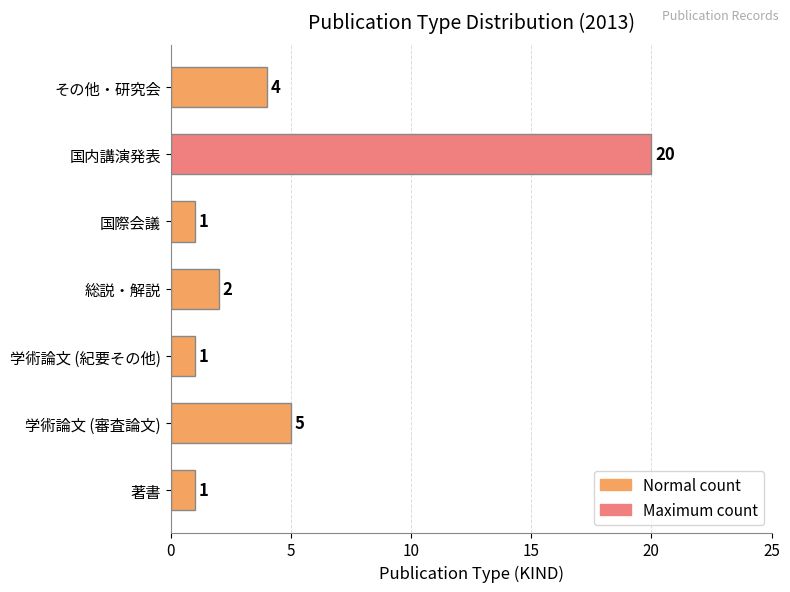

Which has a higher value, 学術論文 (審査論文) or 総説・解説?

学術論文 (審査論文)